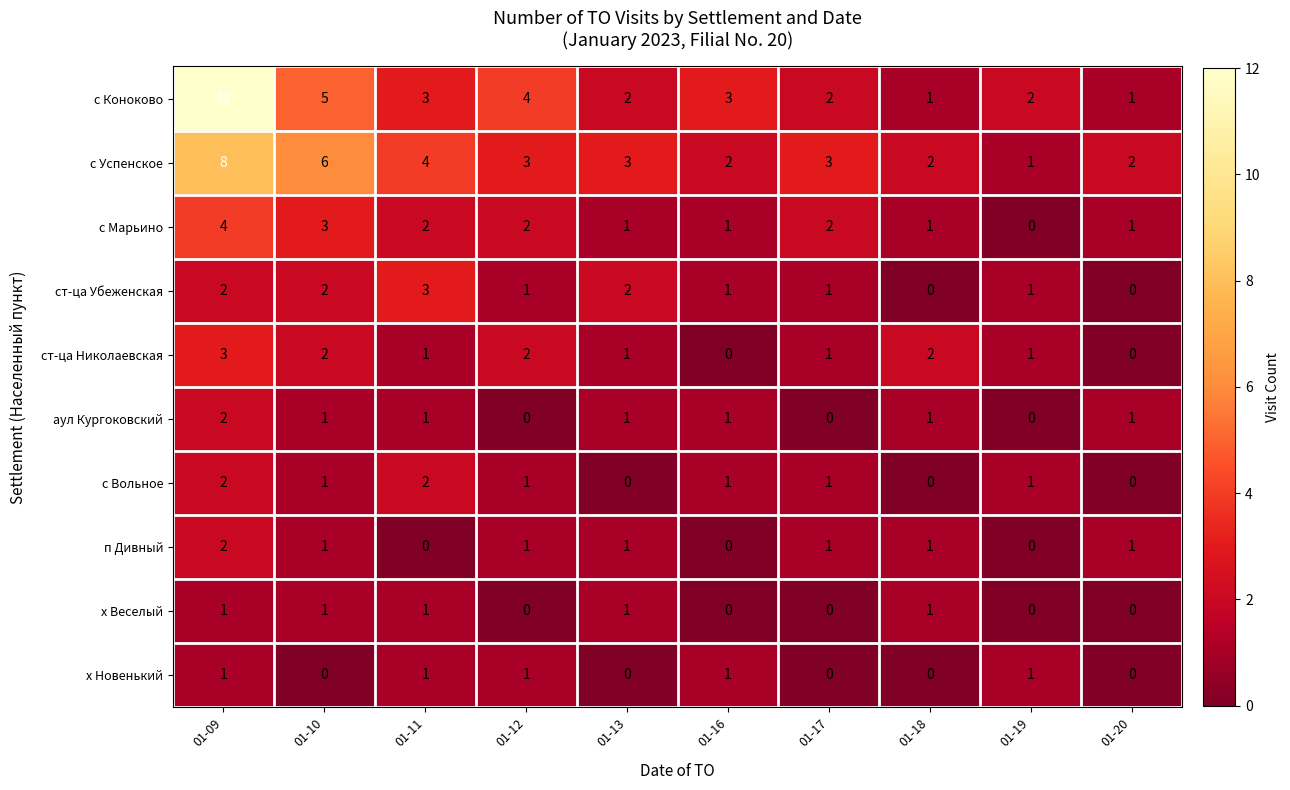

True or false: аул Кургоковский has a value of 1 at 01-16.

True